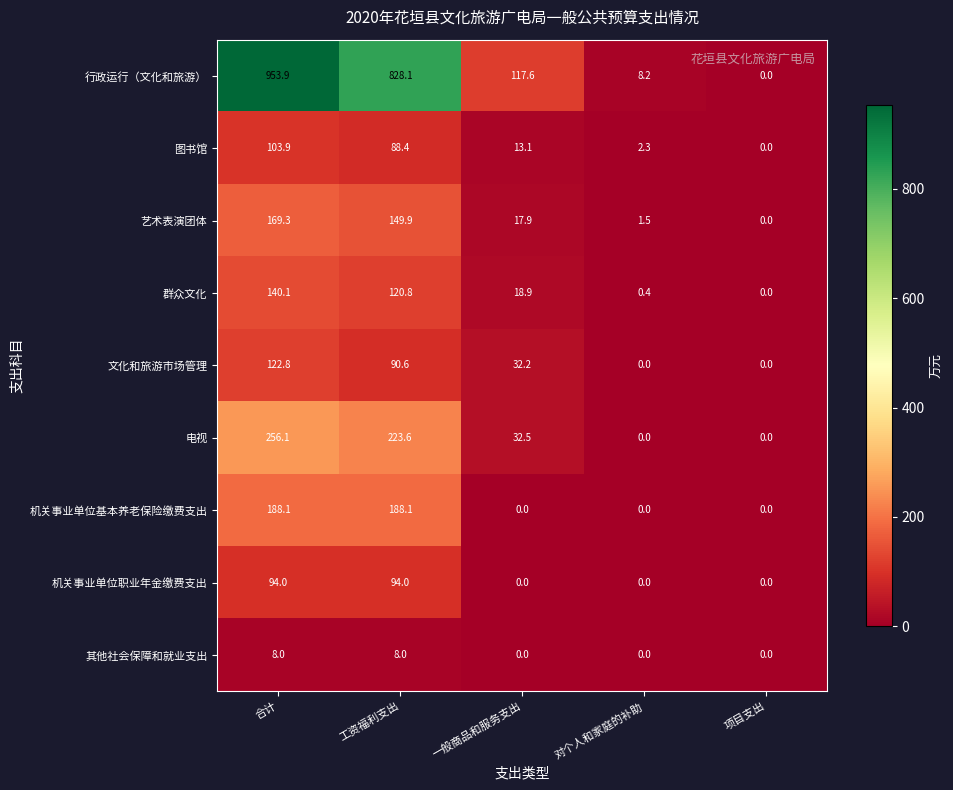

What is the maximum value shown in the chart?

953.9